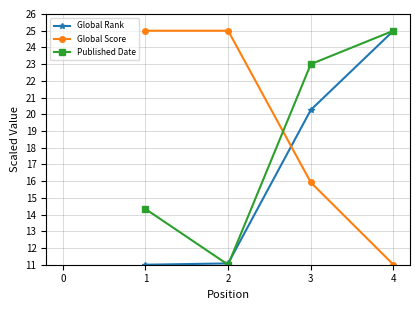

What is the greatest value displayed?

25.0